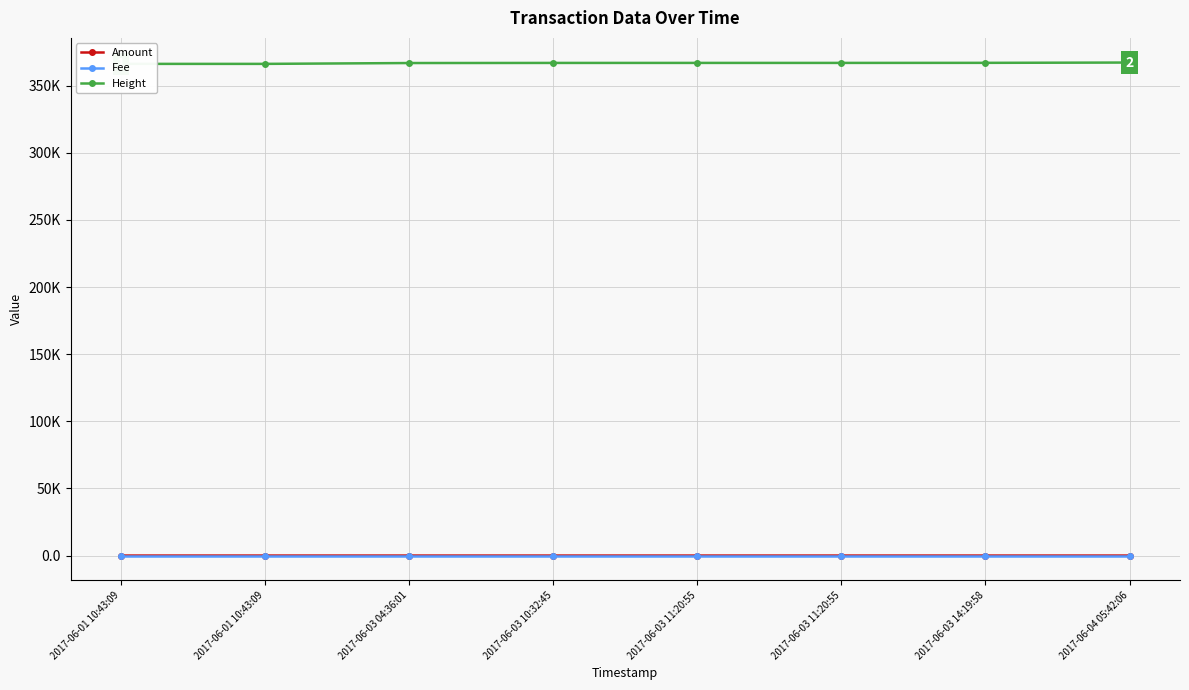

At how many categories does at least one series exceed 194003?

8